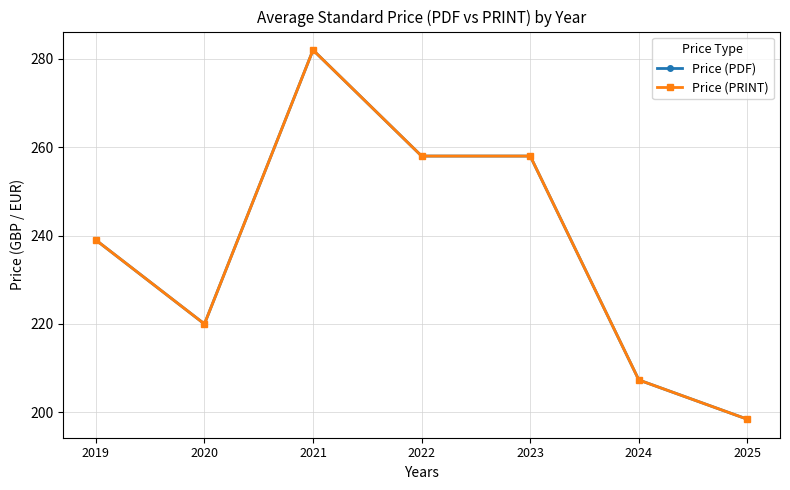

Does the chart have visible grid lines?

Yes